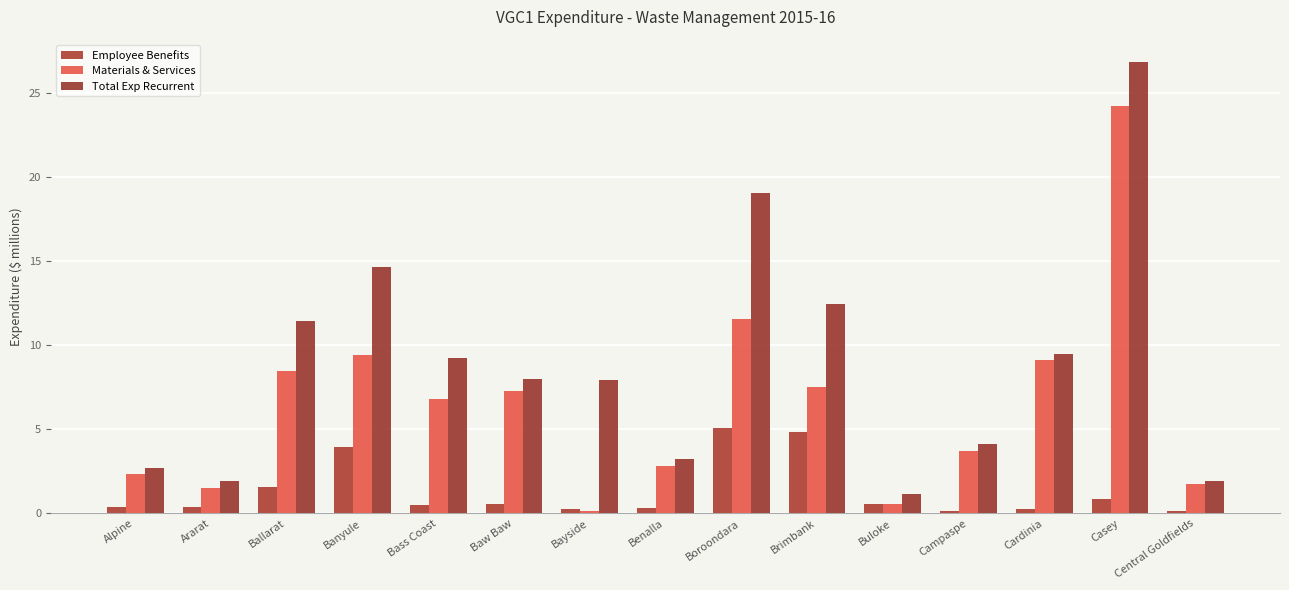

How many values in the Materials & Services series exceed 6?

8